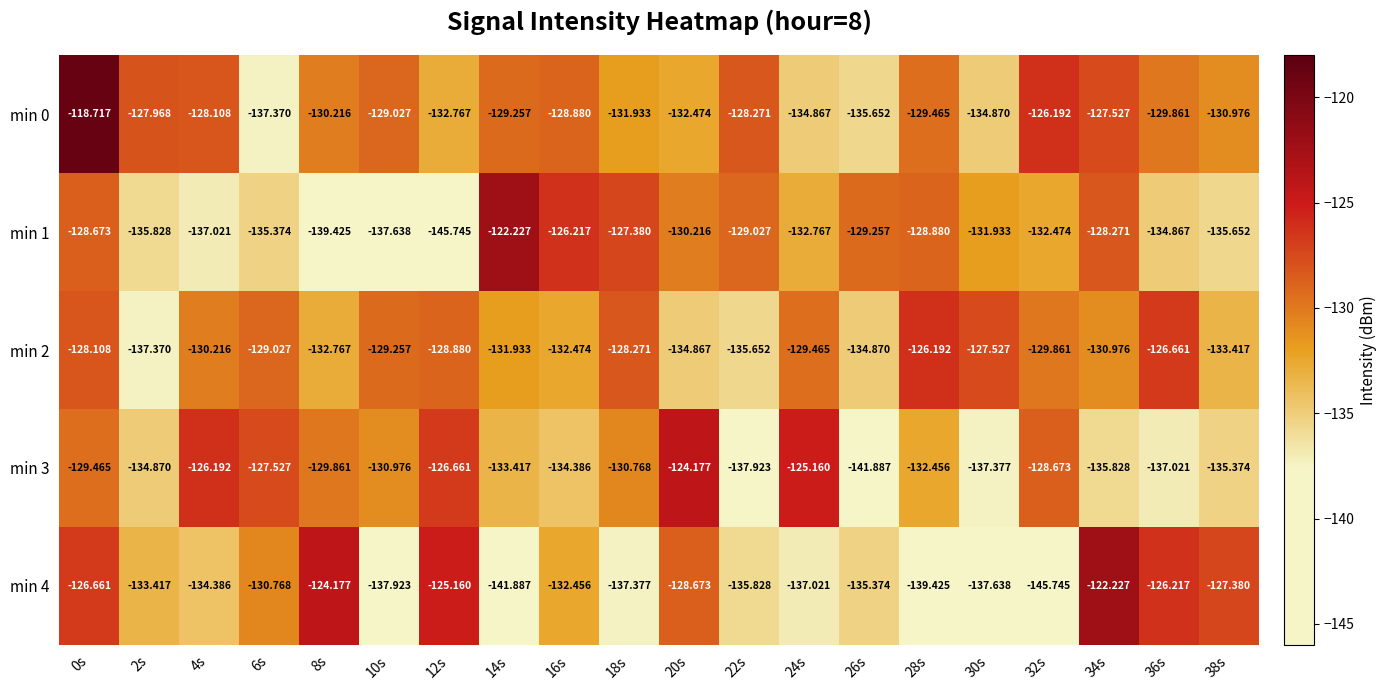

Is the value of min 4 at 26s greater than the value of min 2 at 20s?

No